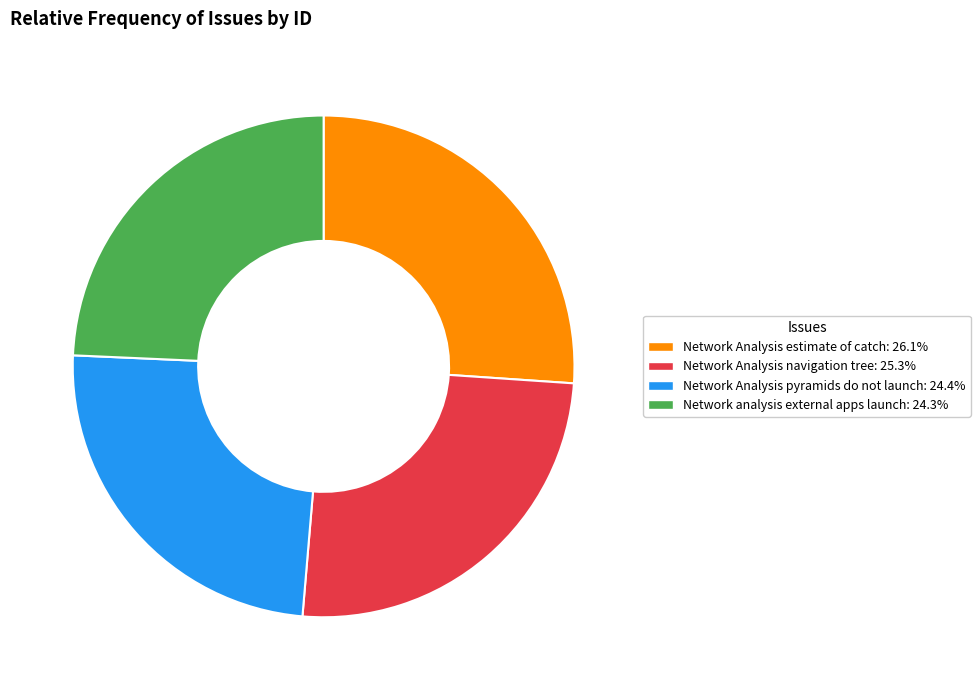

Count the number of slices in the pie.

4